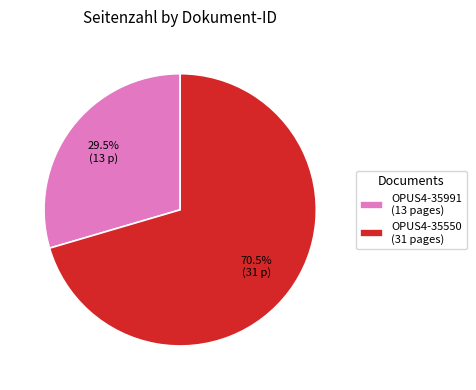

How many slices are in this pie chart?

2